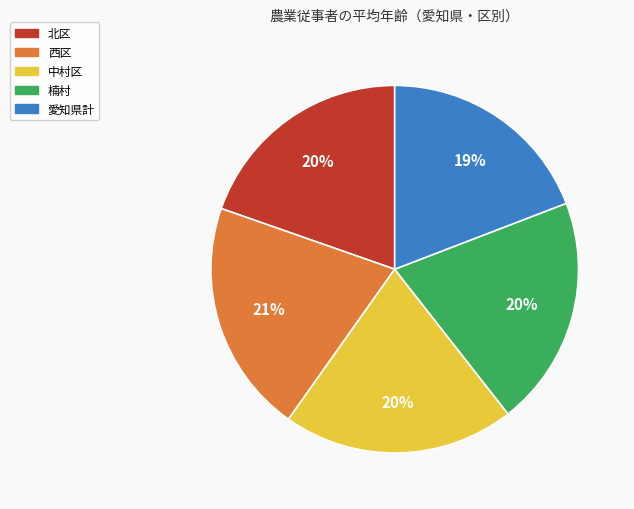

The 愛知県計 slice represents 19% of the pie. True or false?

True